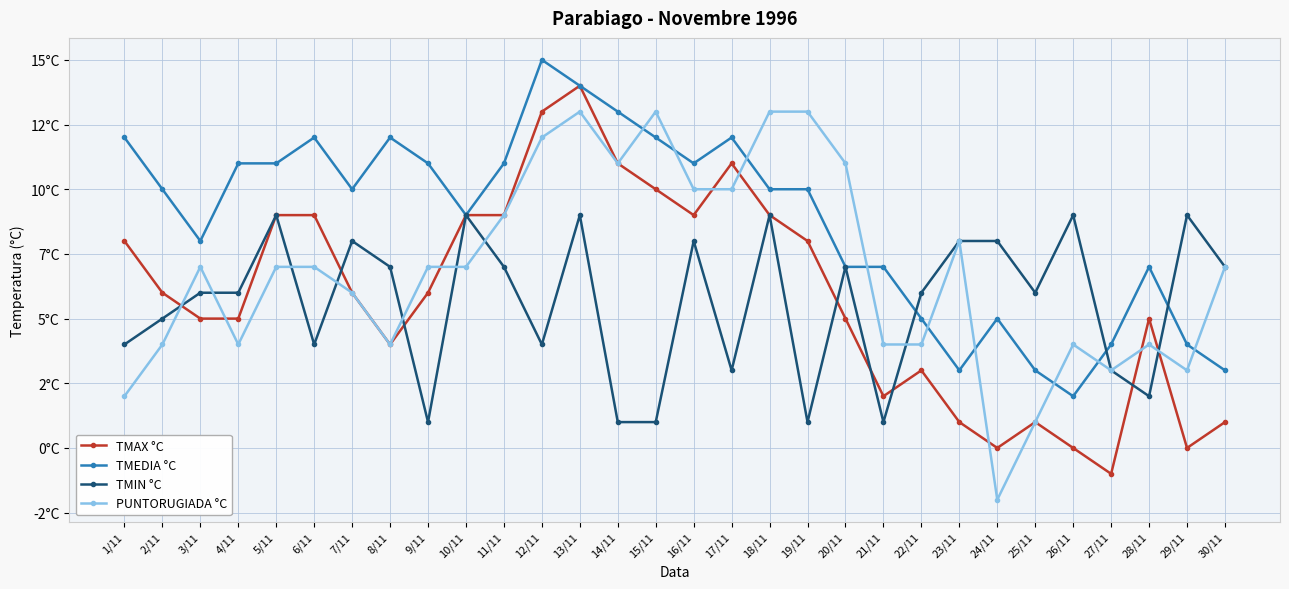

The value of TMIN °C at 6/11 is 7. True or false?

False